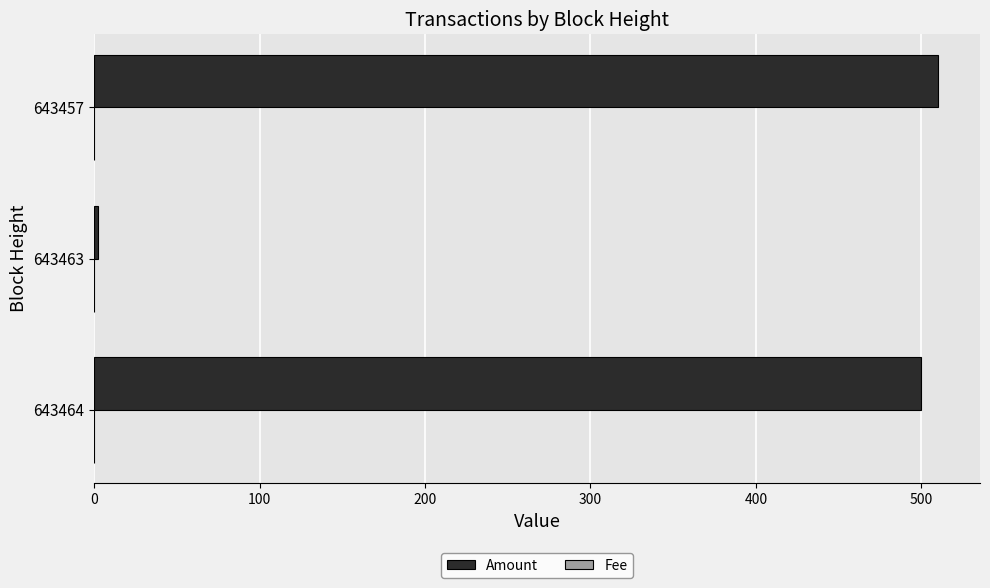

What is the sum of all Amount values?

1012.0